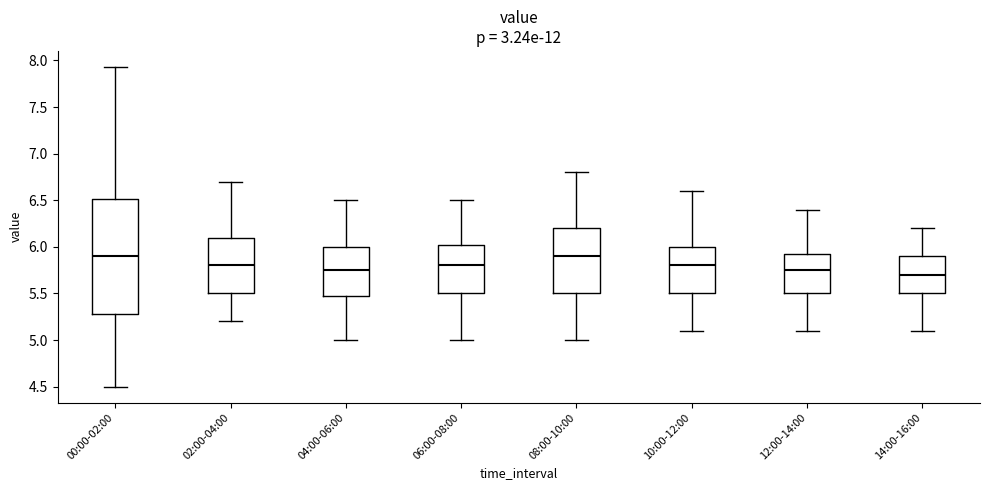

Where does the median line of the box for 04:00-06:00 sit on the y-axis? The values are not printed on the chart, so give them approximately, as read against the axis.

5.75